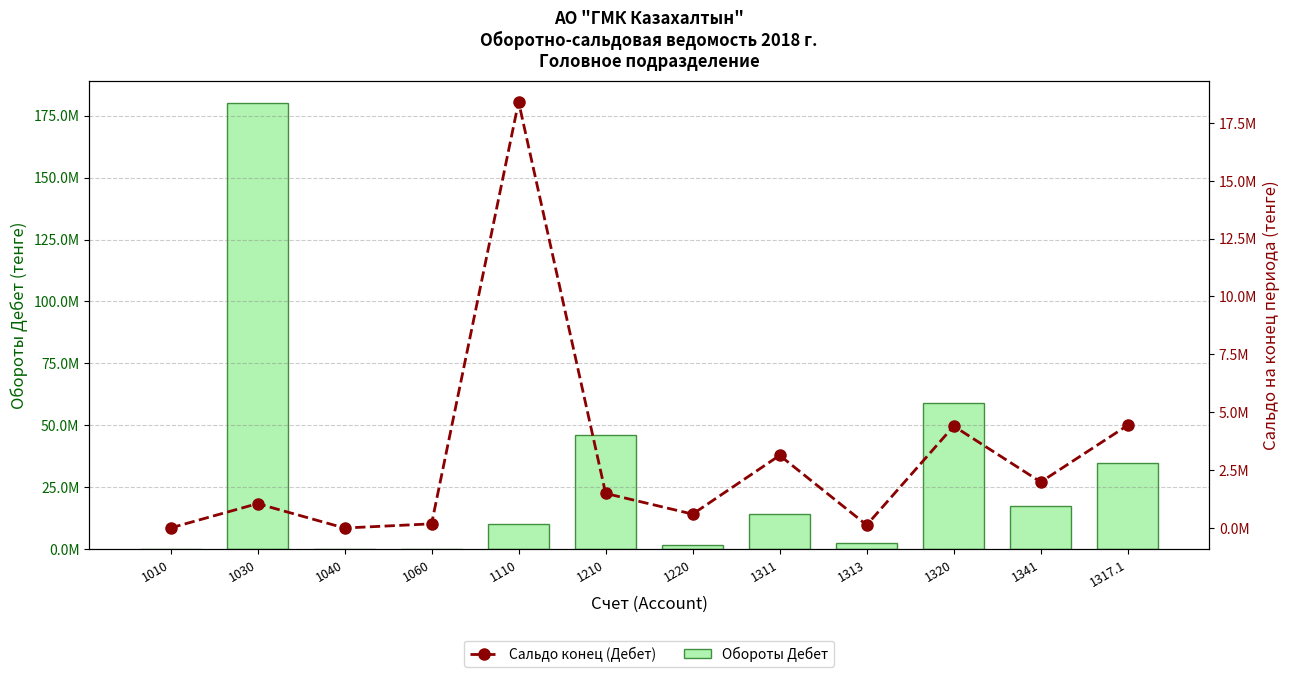

What is the sum of the Обороты Дебет values at 1030 and 1220?

182003342.9